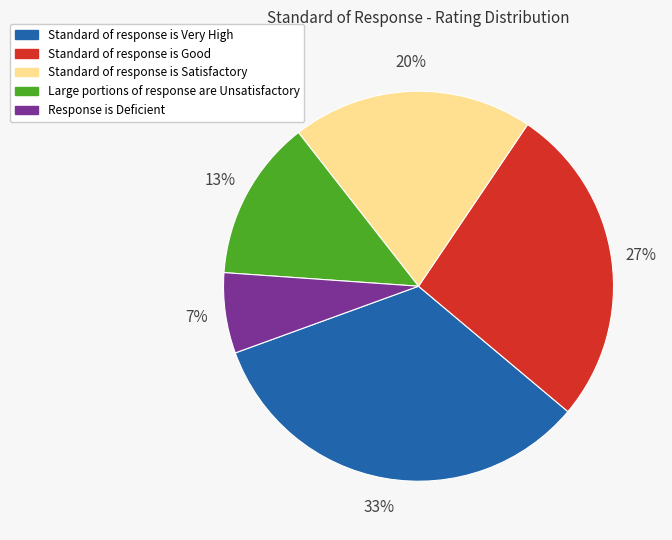

How many segments does this pie chart have?

5